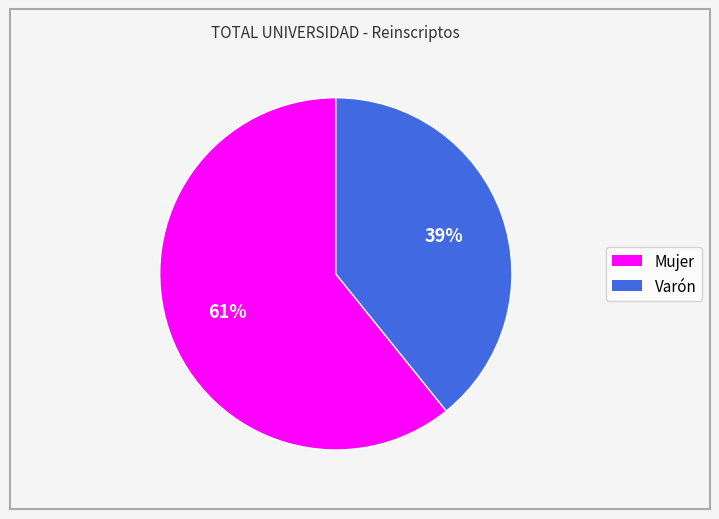

The Varón slice represents 52% of the pie. True or false?

False